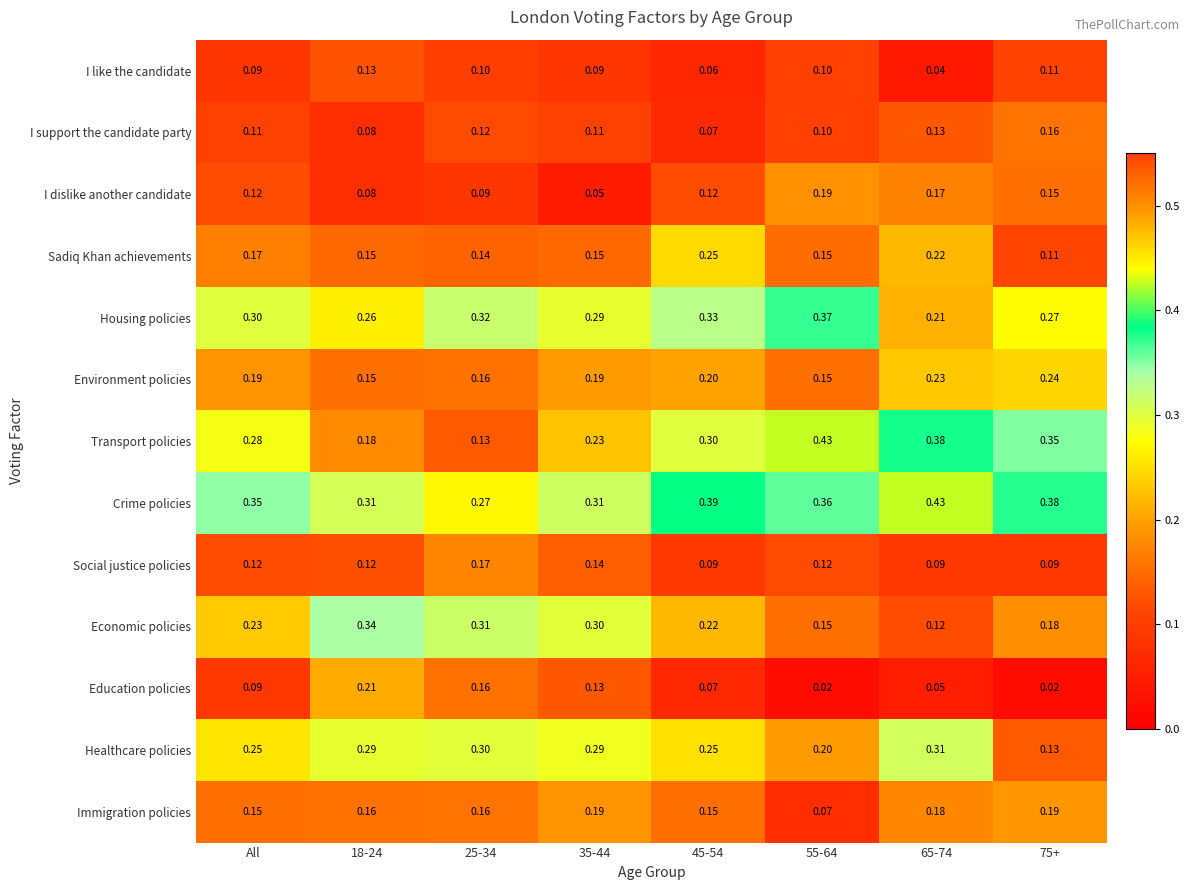

Which series has the largest total across all categories?

Crime policies